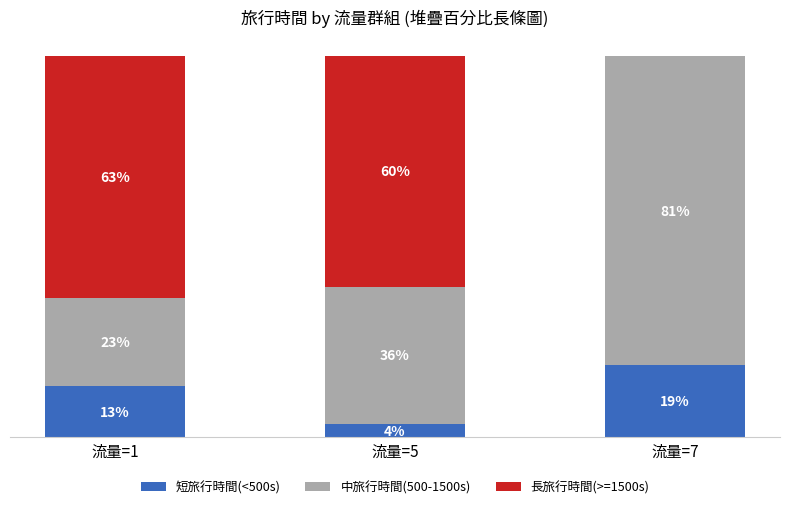

At which label does 短旅行時間(<500s) reach its peak?

流量=7